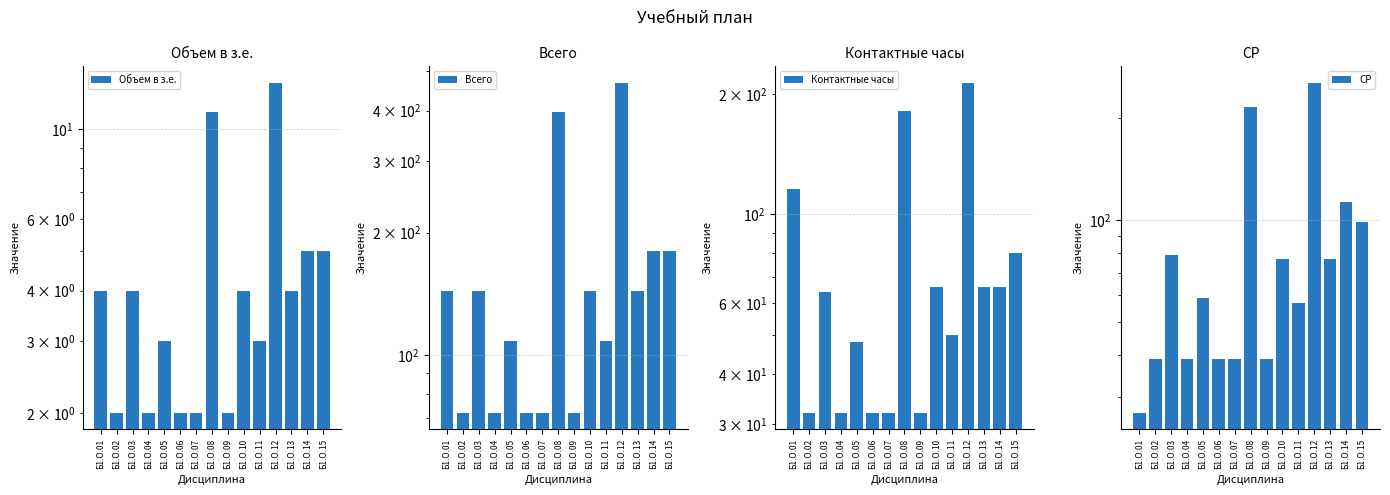

Which label corresponds to the smallest value in the chart?

Б1.О.02